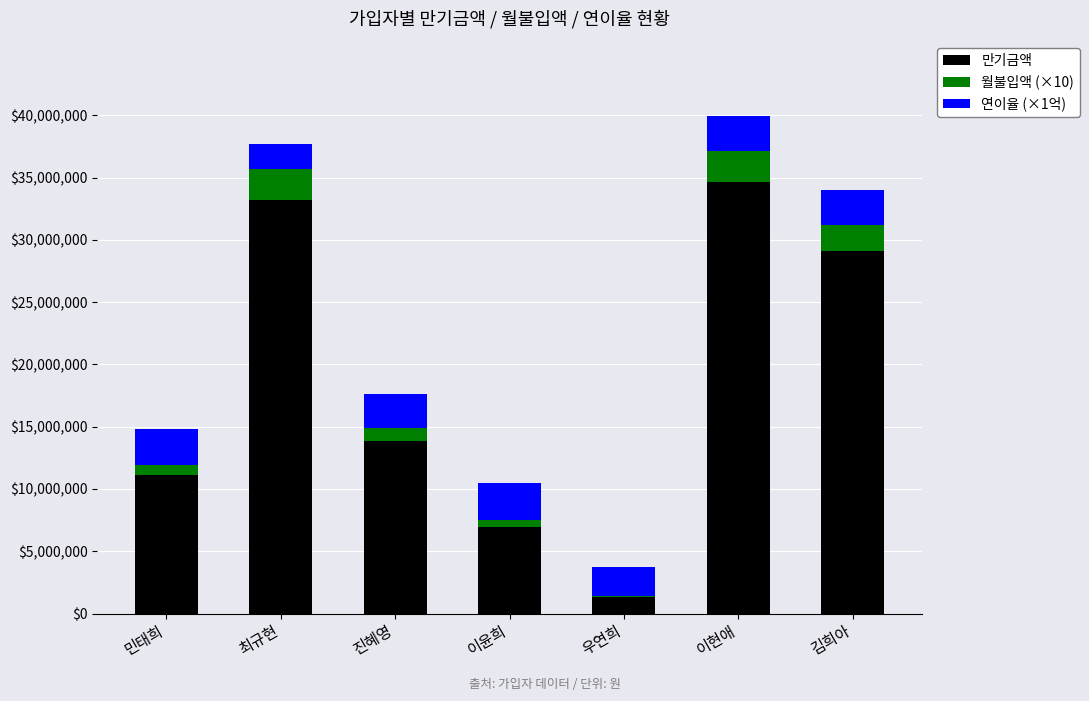

Count the number of categories in the chart.

7